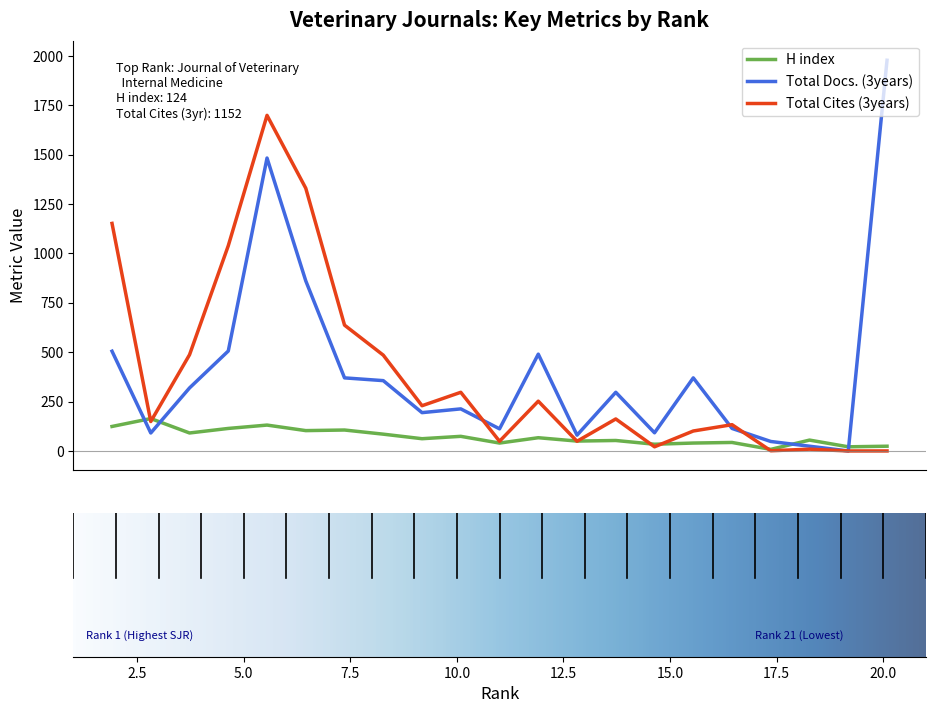

Is it true that Total Cites (3years) equals 0 at 21?

True